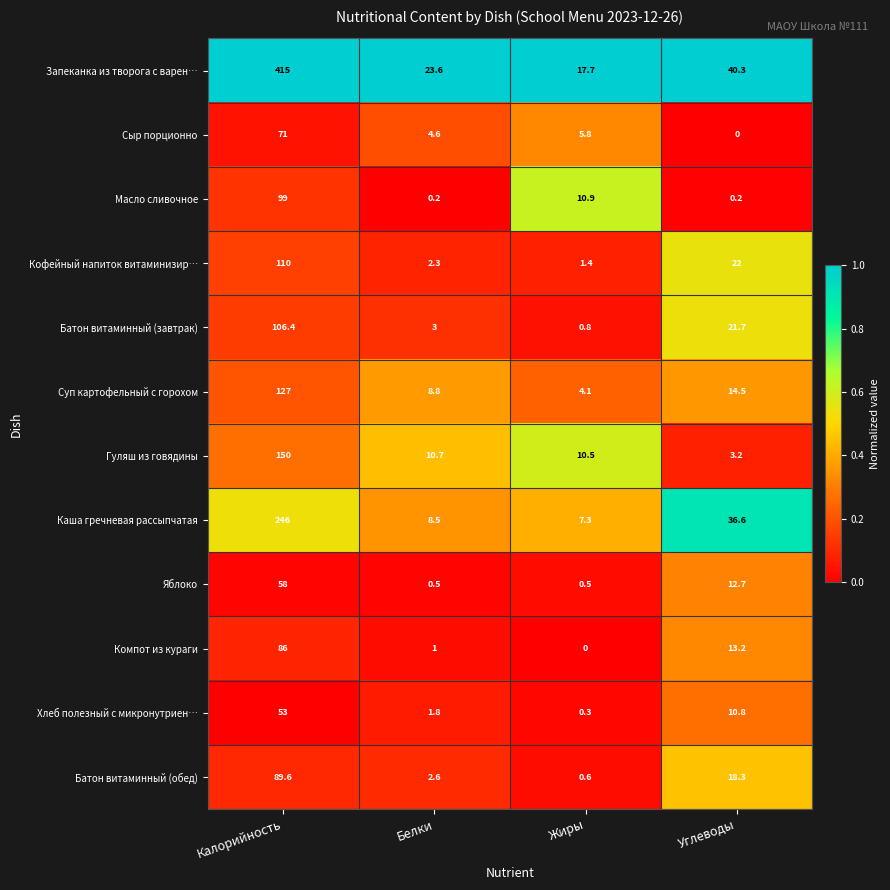

How many series are shown in this chart?

12